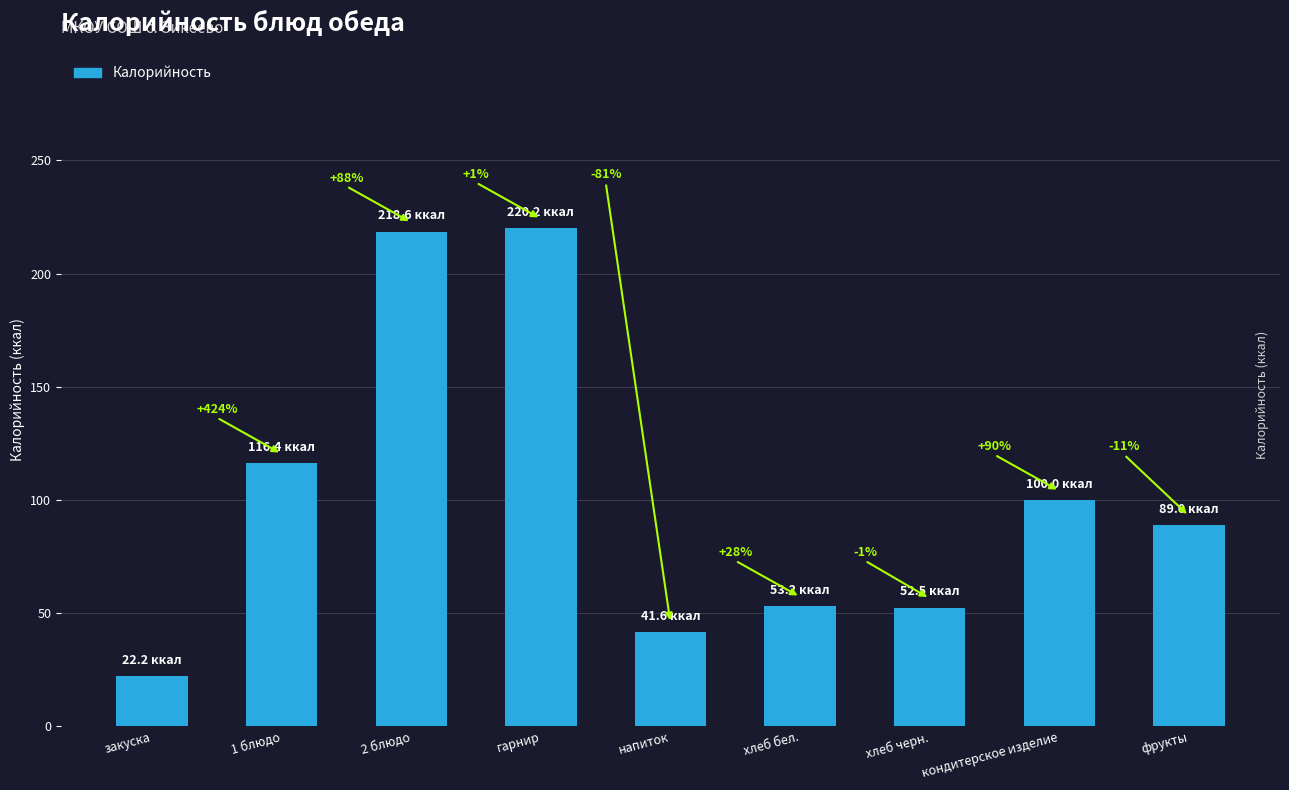

How many bars are there in total?

9